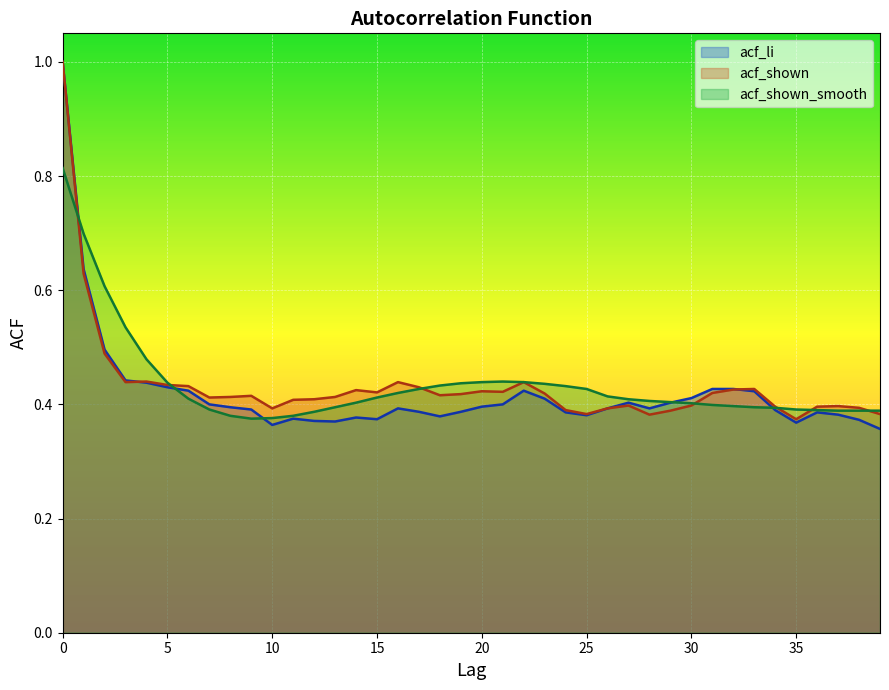

Is the value of acf_shown at 5 greater than the value of acf_li at 5?

Yes